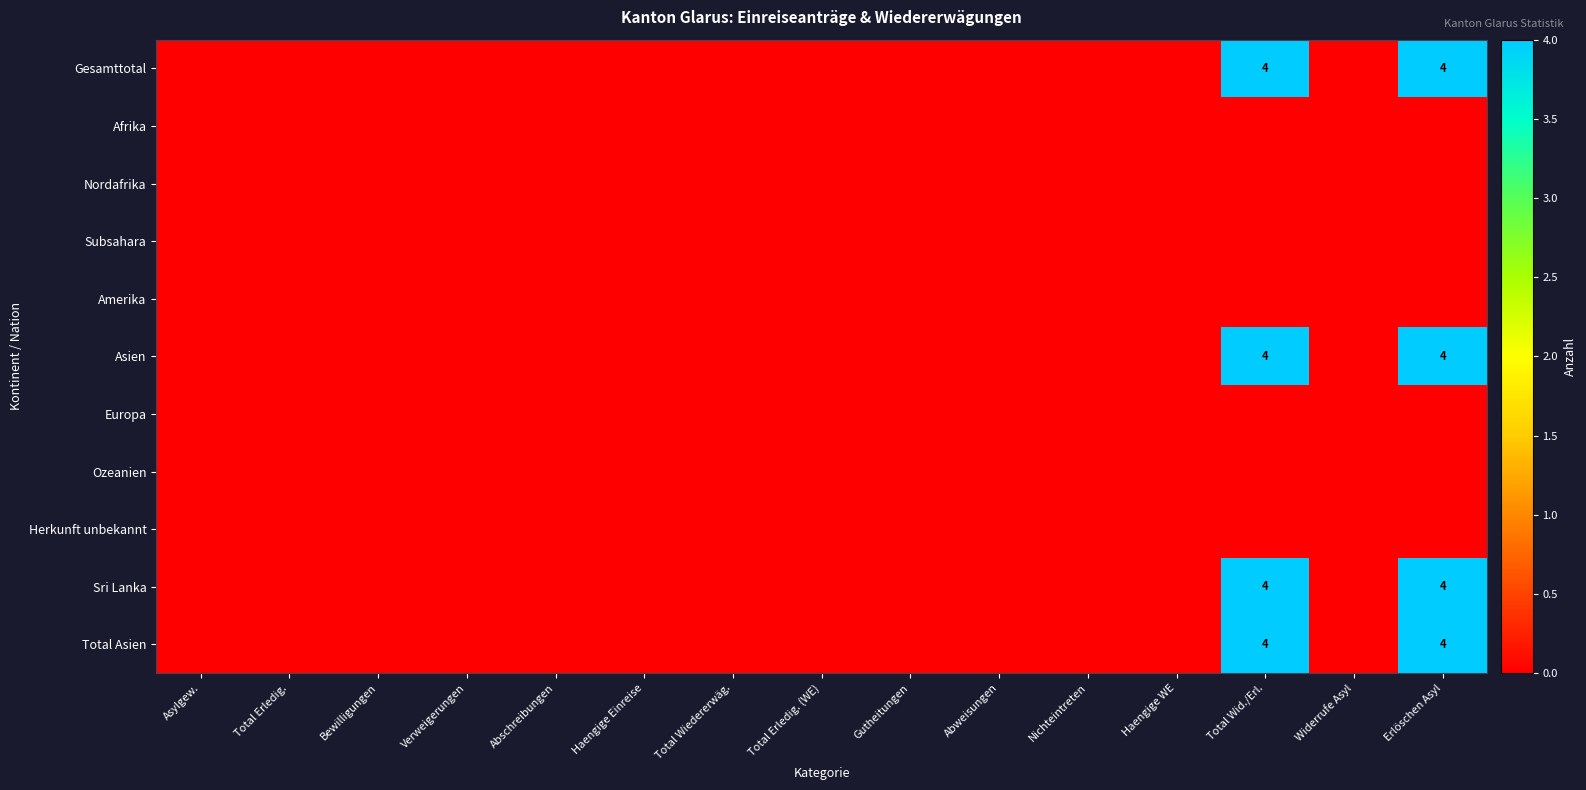

At how many categories does at least one series exceed 1?

2